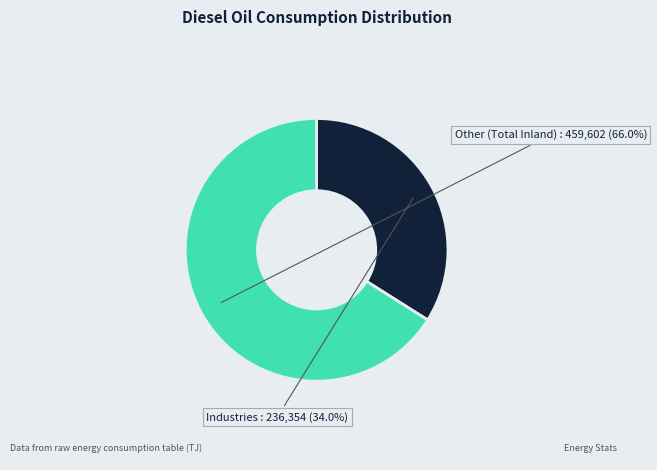

Is there any slice that represents more than half of the pie?

Yes